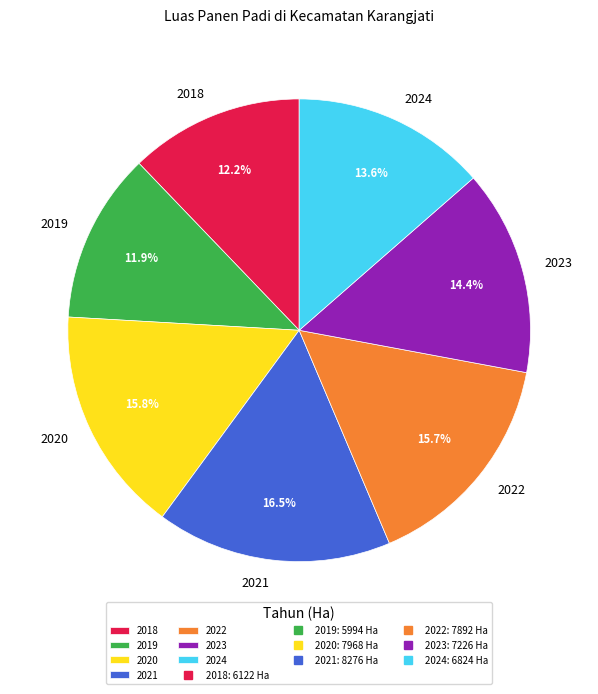

Between 2020 and 2021, which is larger?

2021